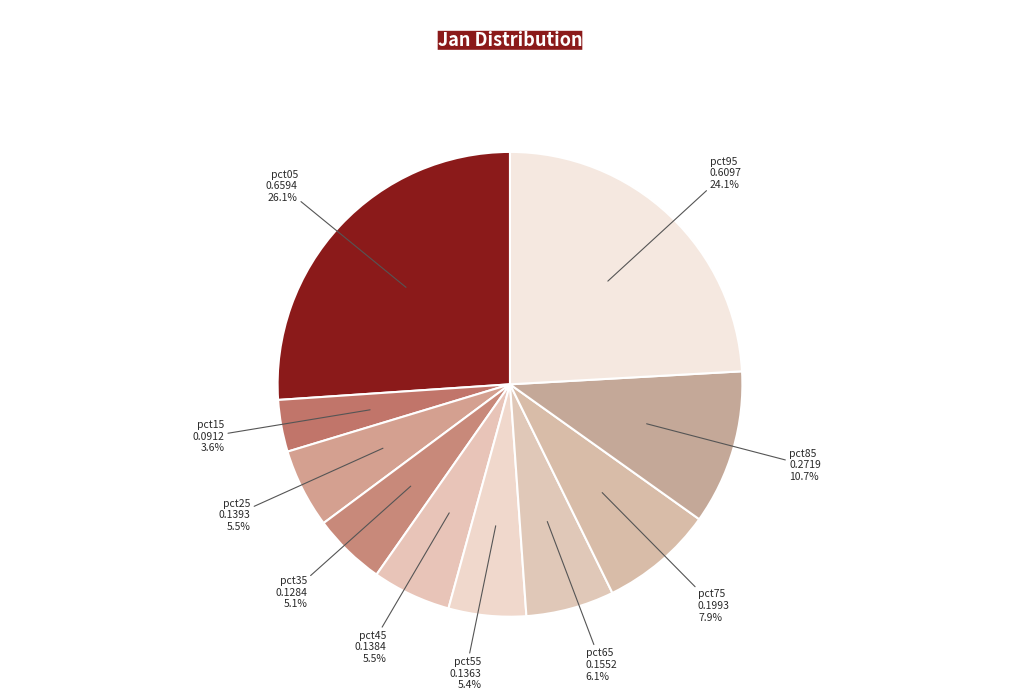

How many segments does this pie chart have?

10